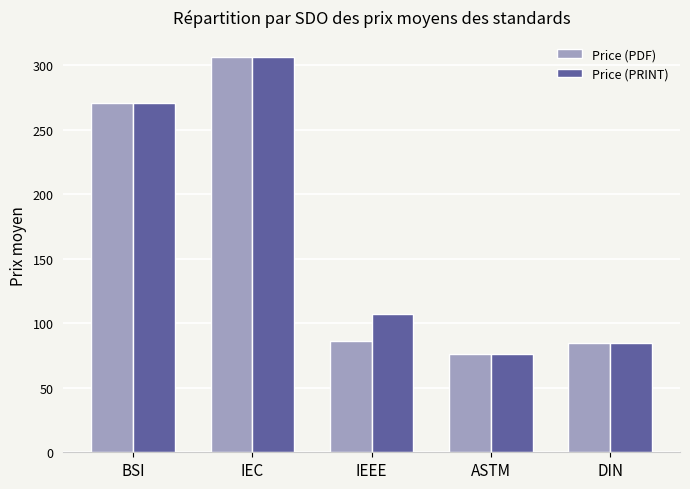

At which category is the sum across all series the highest?

IEC